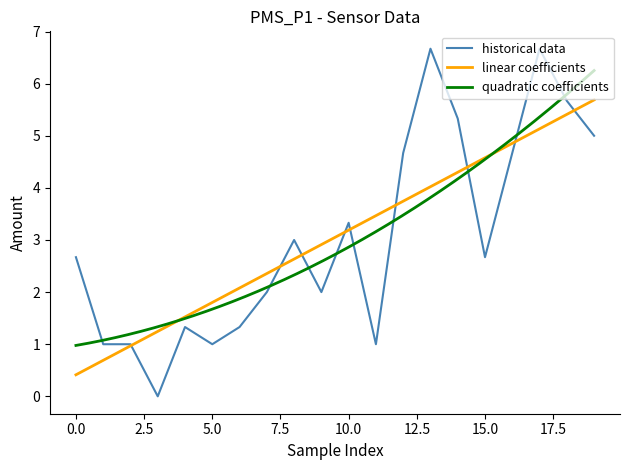

Rank the categories by value from lowest to highest.

3, 1, 2, 5, 11, 4, 6, 7, 9, 0, 15, 8, 10, 12, 16, 19, 14, 18, 13, 17